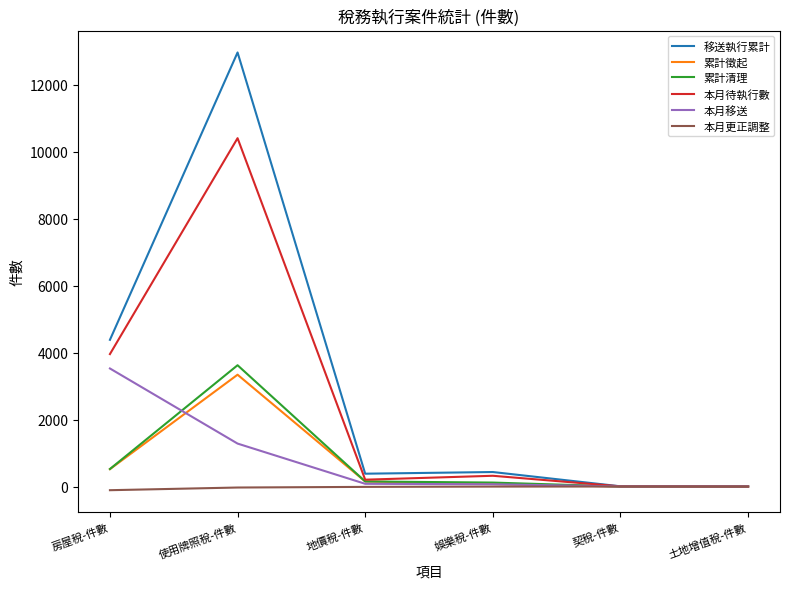

What is the sum of all 本月待執行數 values?

14895